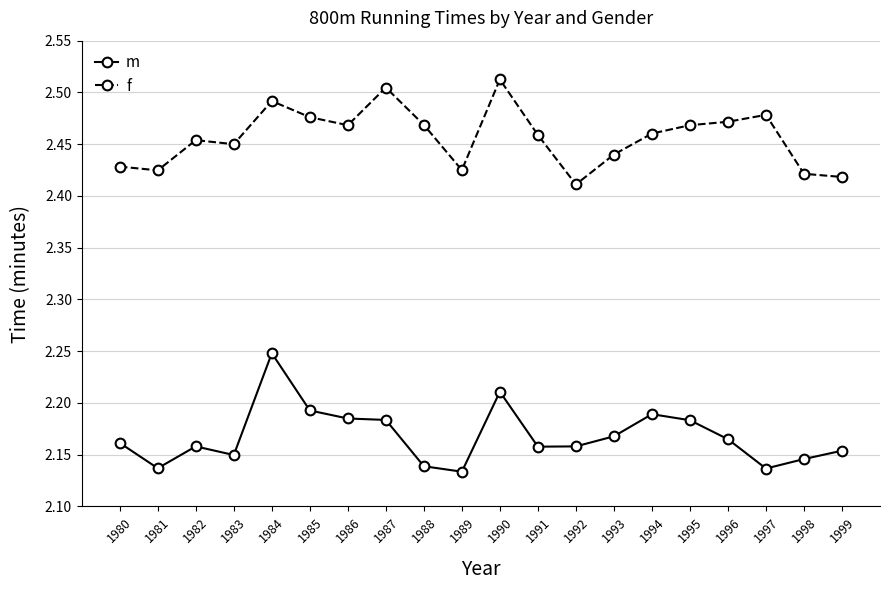

Which category has the highest value in the m series?

1984